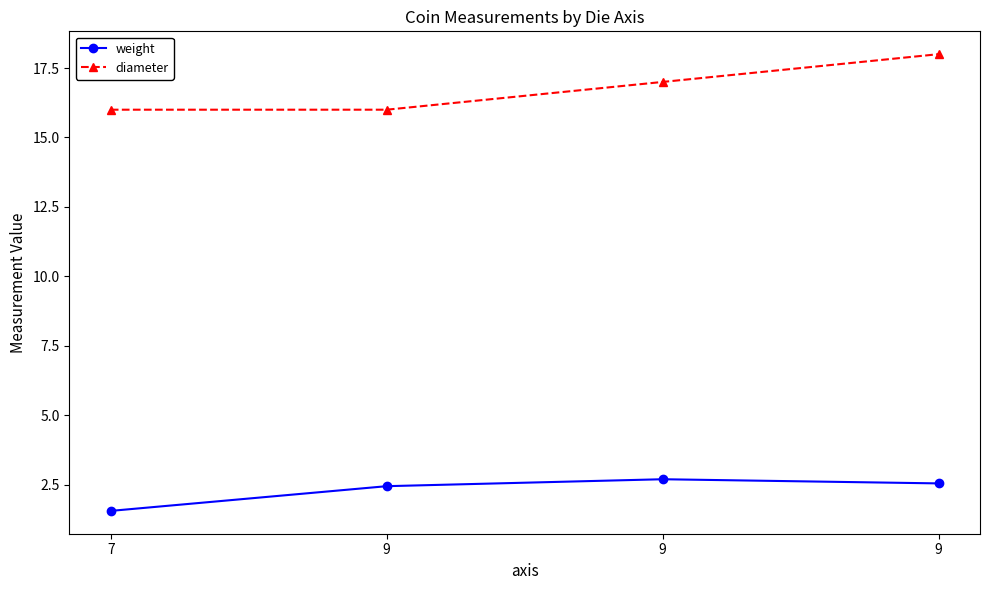

Is this an area chart (filled region under the line)?

No